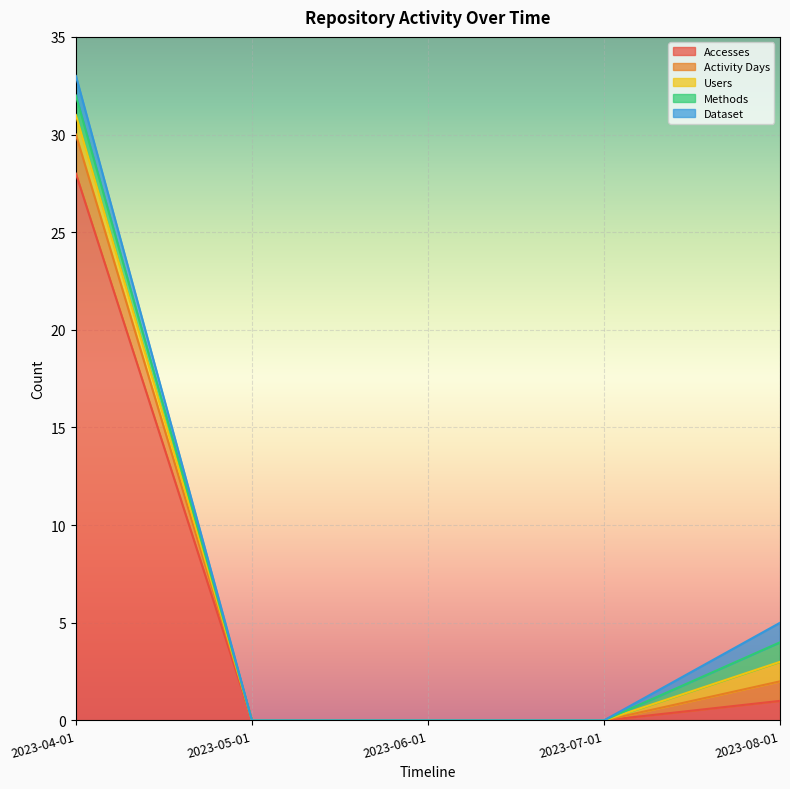

List the labels in order of Methods value, smallest first.

2023-05-01, 2023-06-01, 2023-07-01, 2023-04-01, 2023-08-01